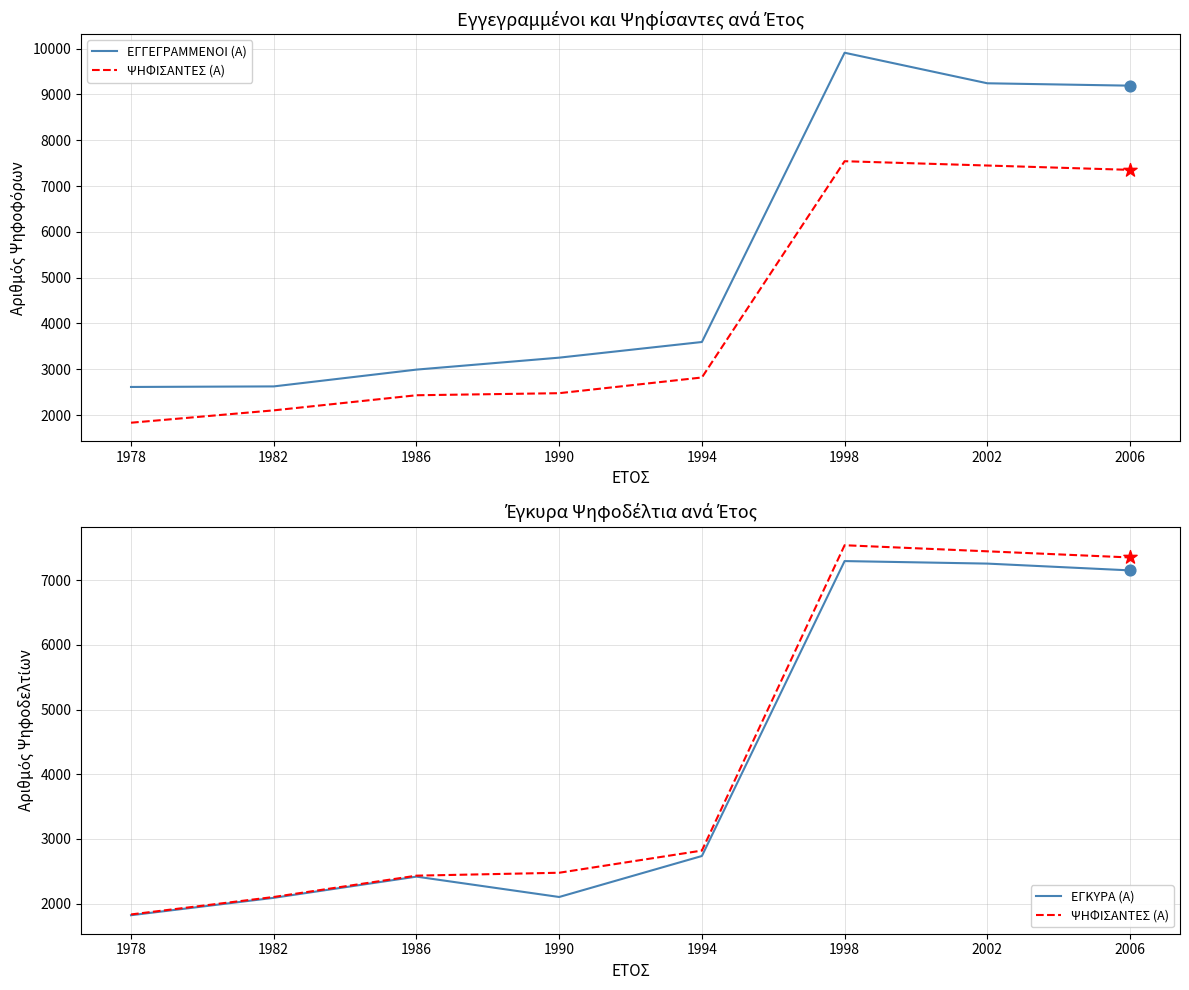

Which series has the largest total across all categories?

ΕΓΓΕΓΡΑΜΜΕΝΟΙ (Α)